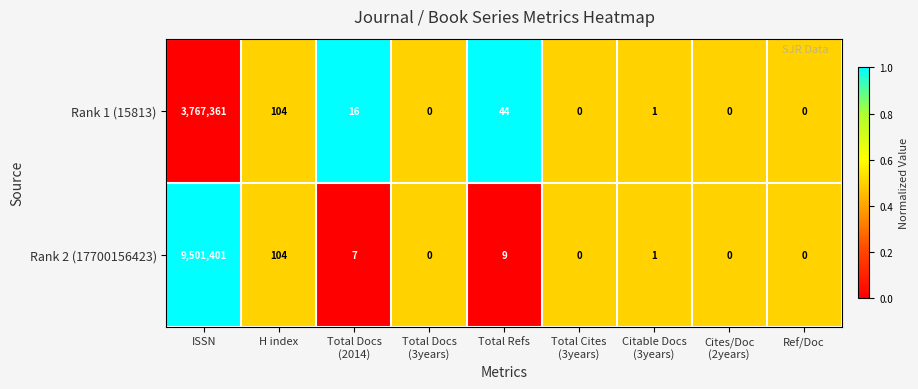

The value of Rank 1 (15813) at ISSN is 2208389. True or false?

False